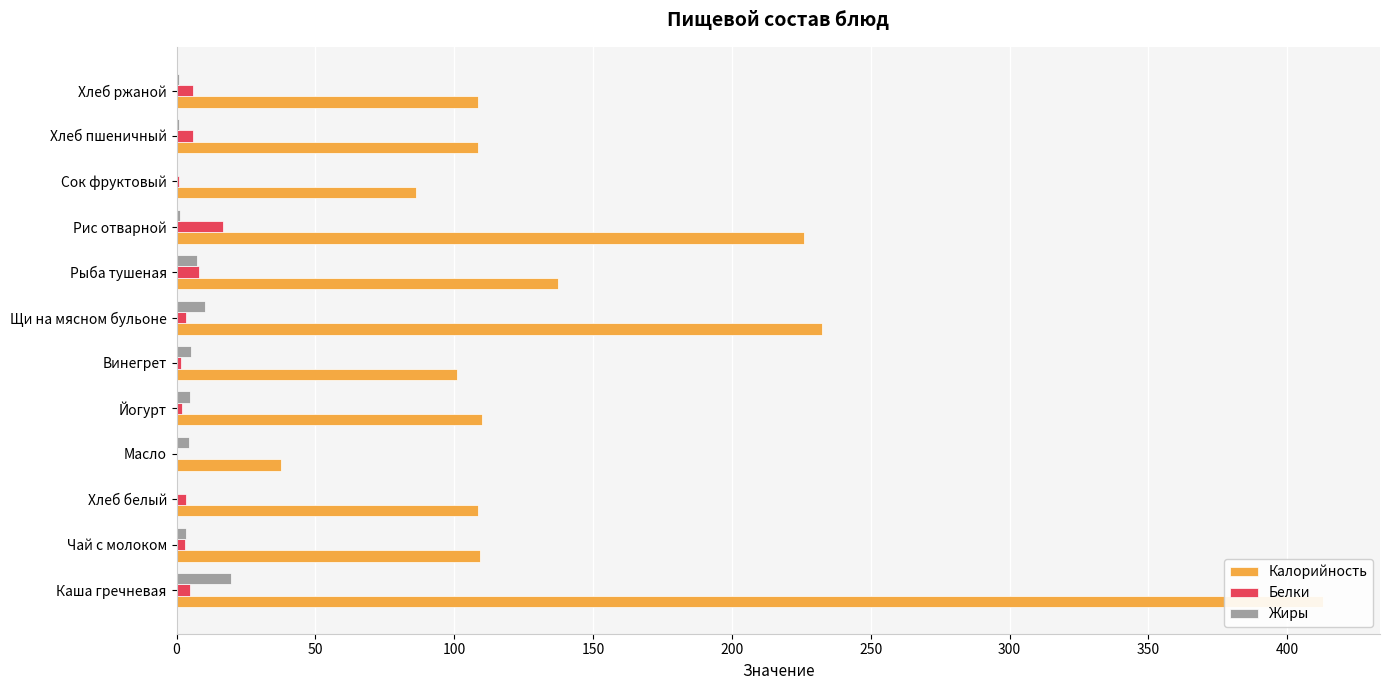

How many data points in Жиры are above 4?

6